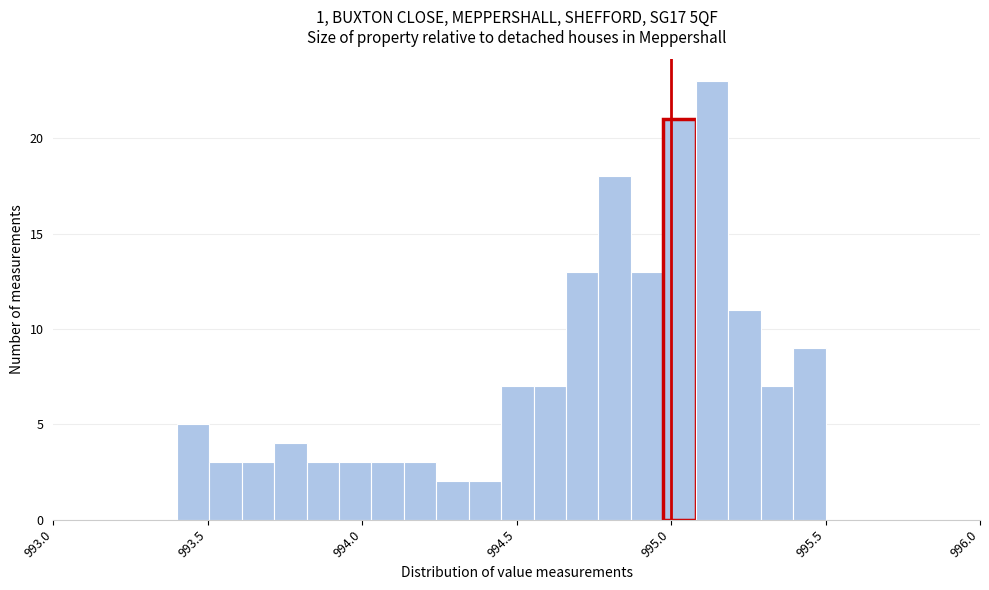

Read against the x-axis, roughly where is the centre of the tallest bar?

995.15